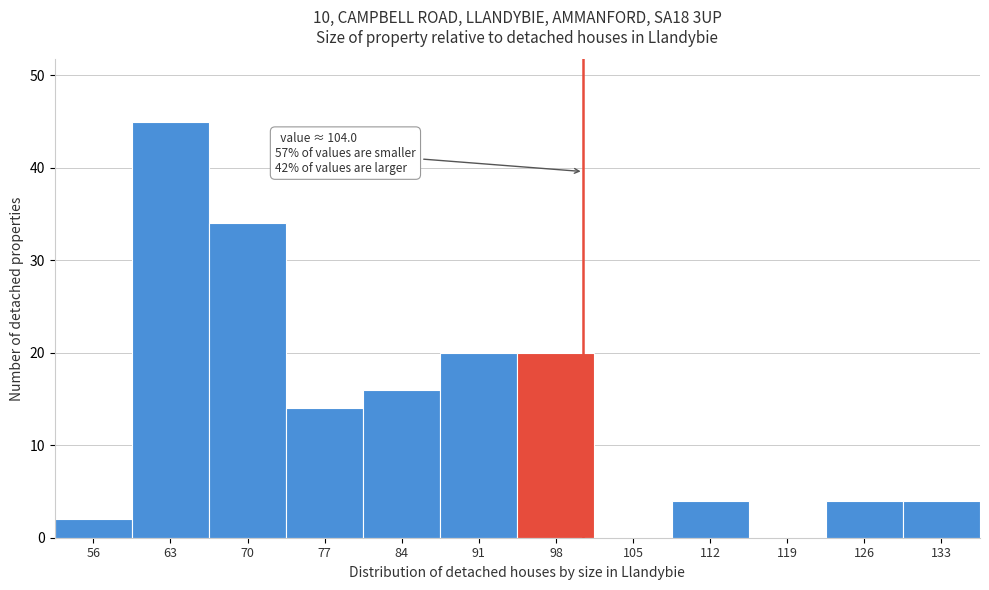

Reading left to right, list all the values displayed in this chart.

56=2	63=45	70=34	77=14	84=16	91=20	98=20	105=0	112=4	119=0	126=4	133=4